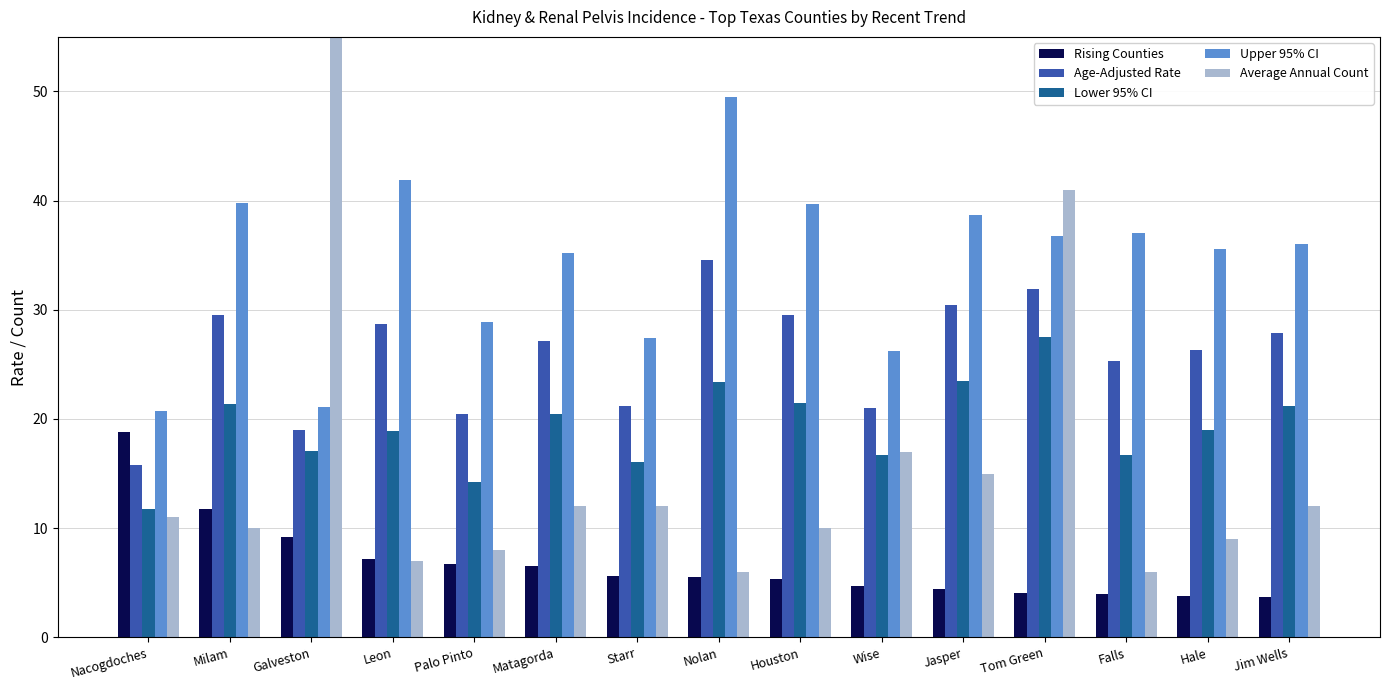

Count the number of data series in this chart.

5